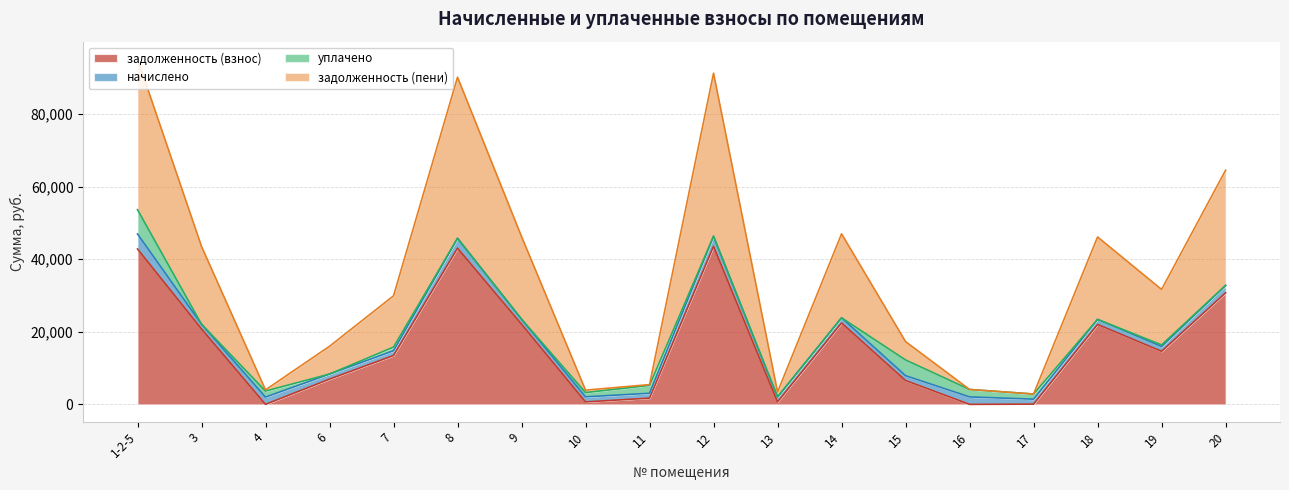

What is the maximum value for задолженность (взнос)?

43583.0